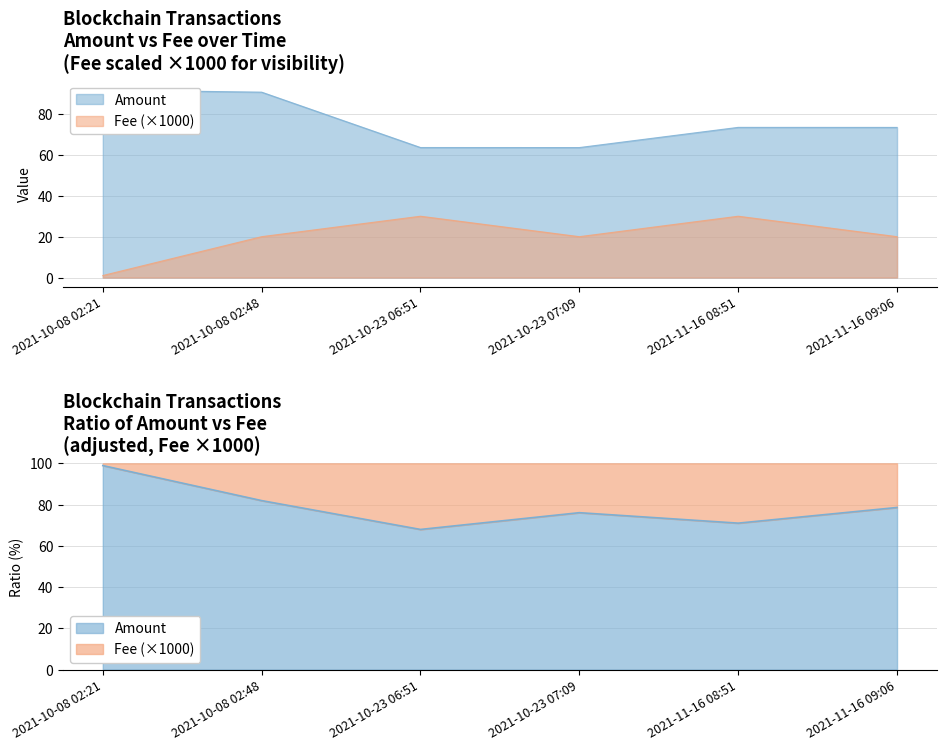

Where does the Amount series first go above 73?

2021-10-08 02:21